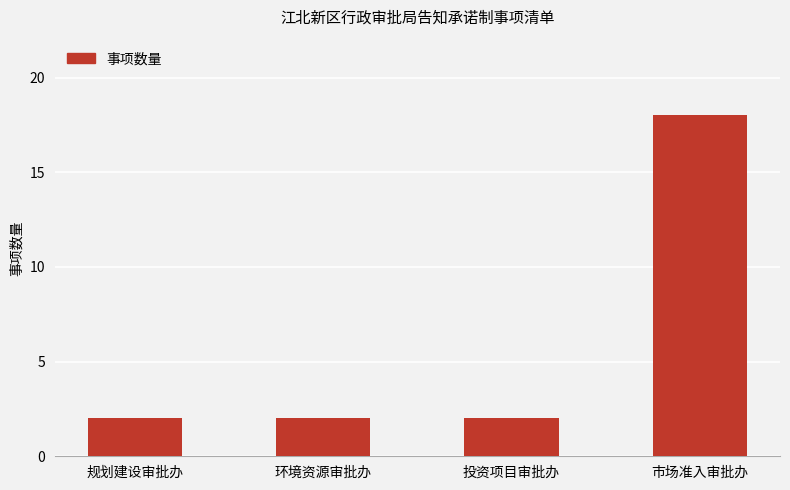

At which category does the chart reach its peak across all series?

市场准入审批办